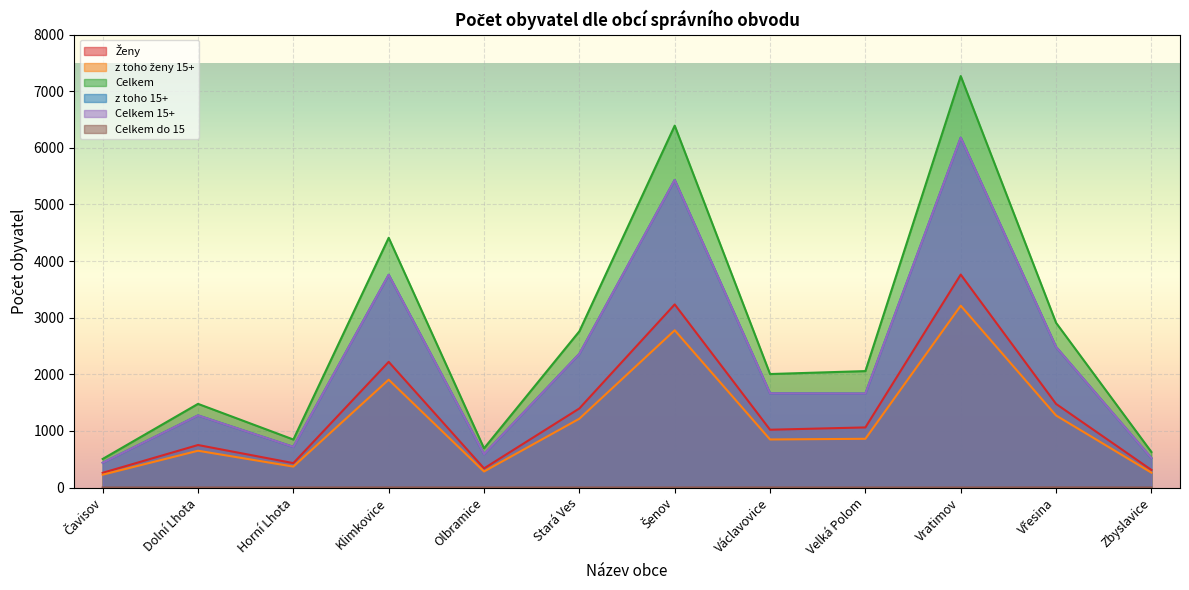

True or false: z toho ženy 15+ and Celkem 15+ cross at least once.

False